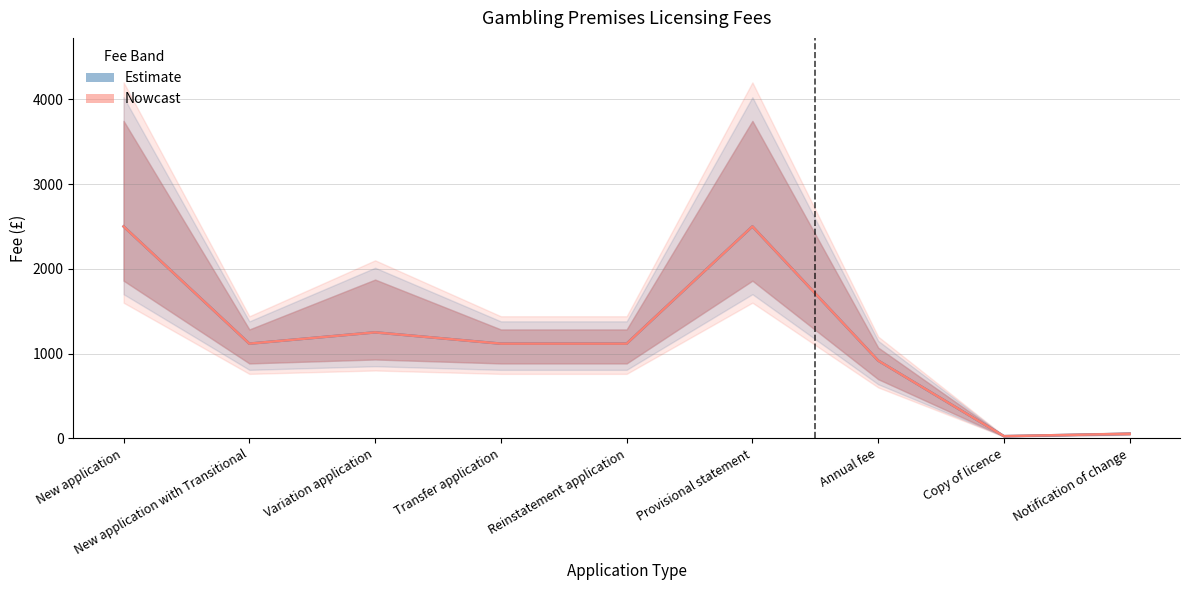

What position from the right is Notification of change?

1